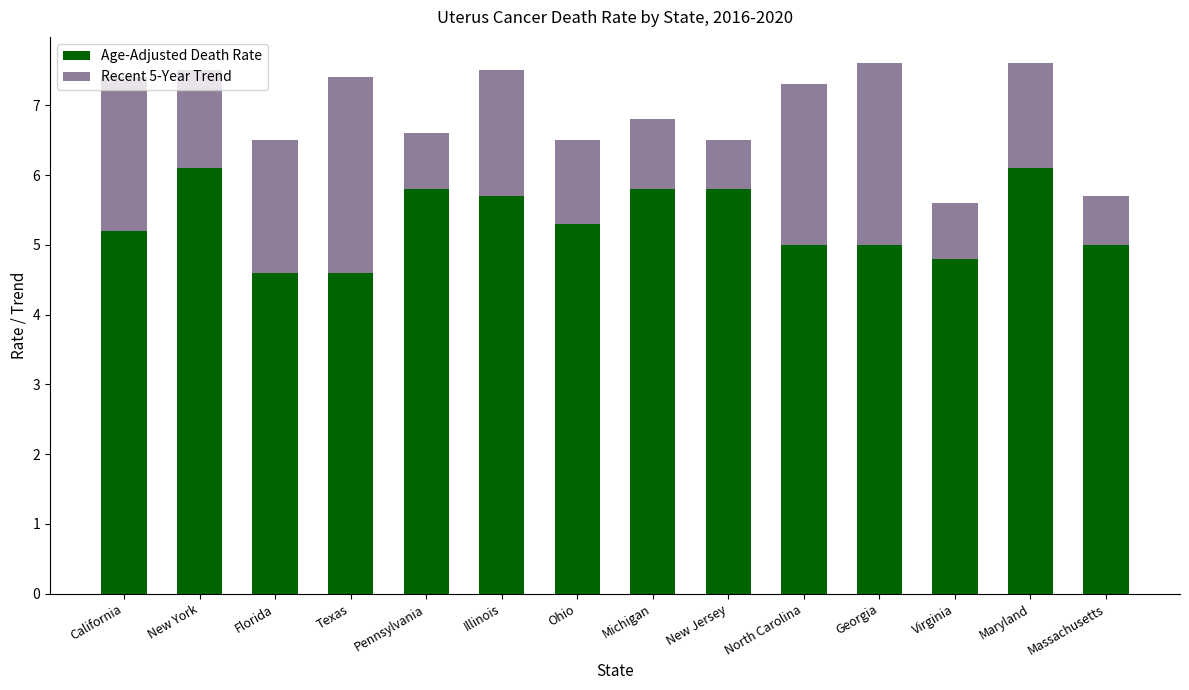

The value of Age-Adjusted Death Rate at California is 2.4. True or false?

False